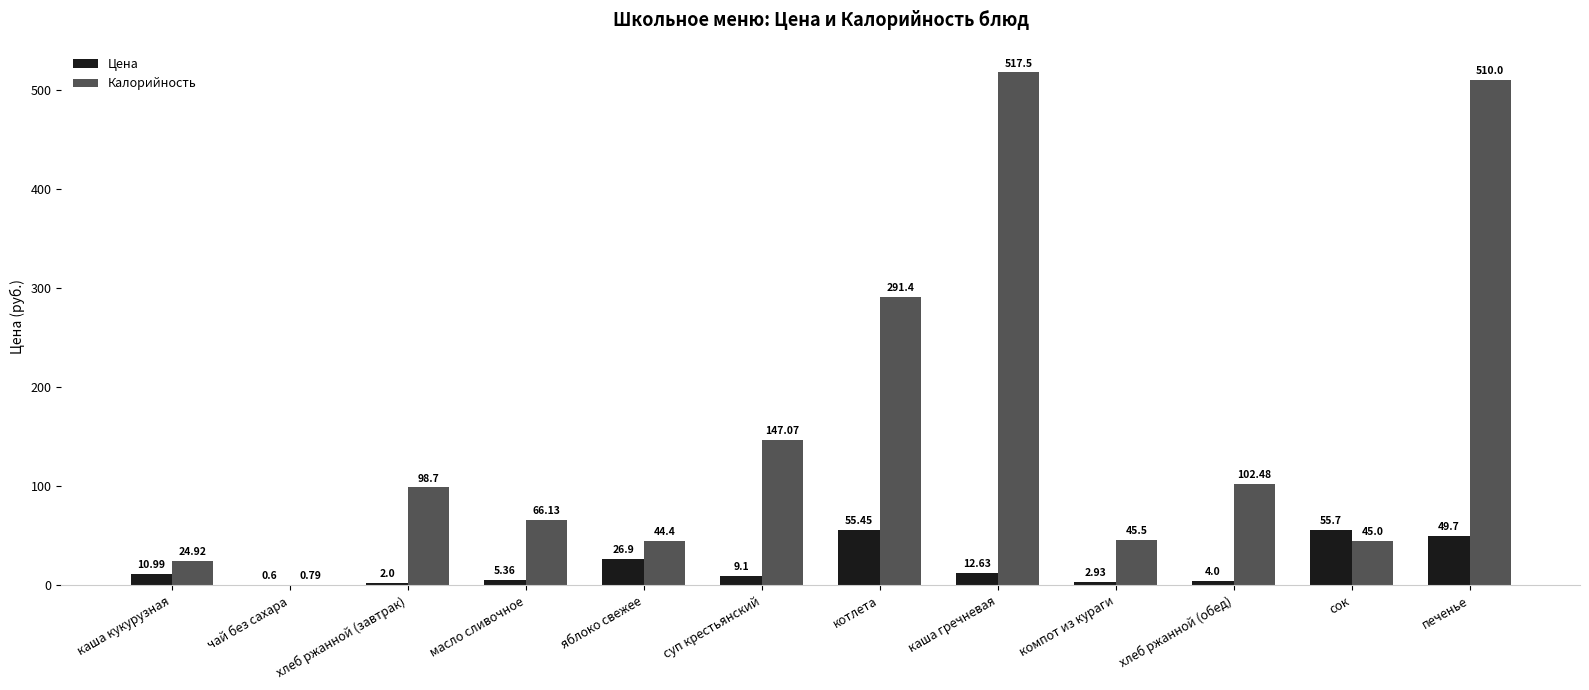

What is the sum of all Цена values?

235.4